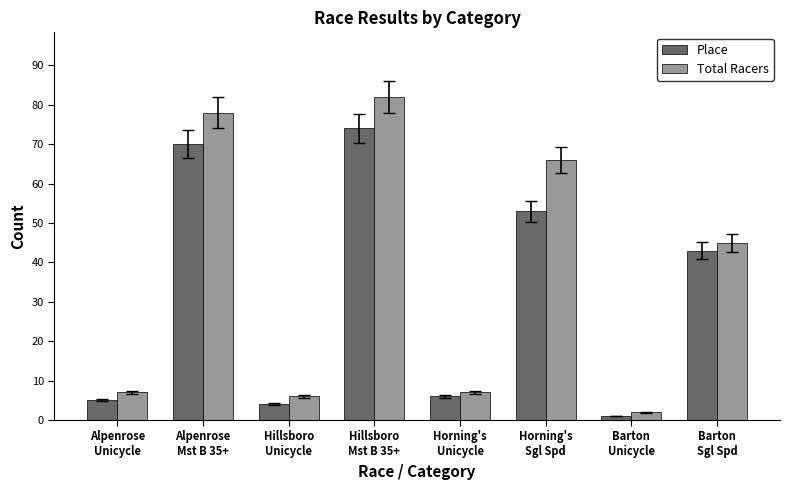

How many groups of bars are there?

8